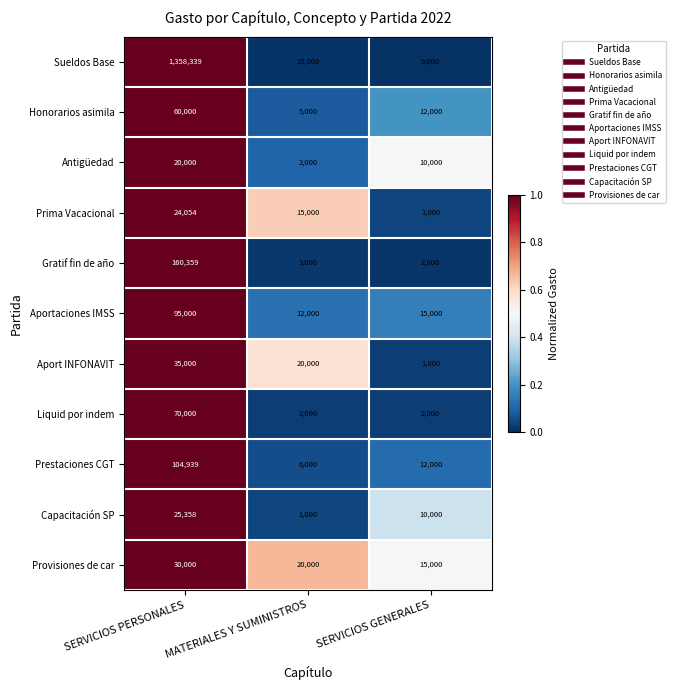

Is it true that Gratif fin de año equals 160359 at SERVICIOS PERSONALES?

True